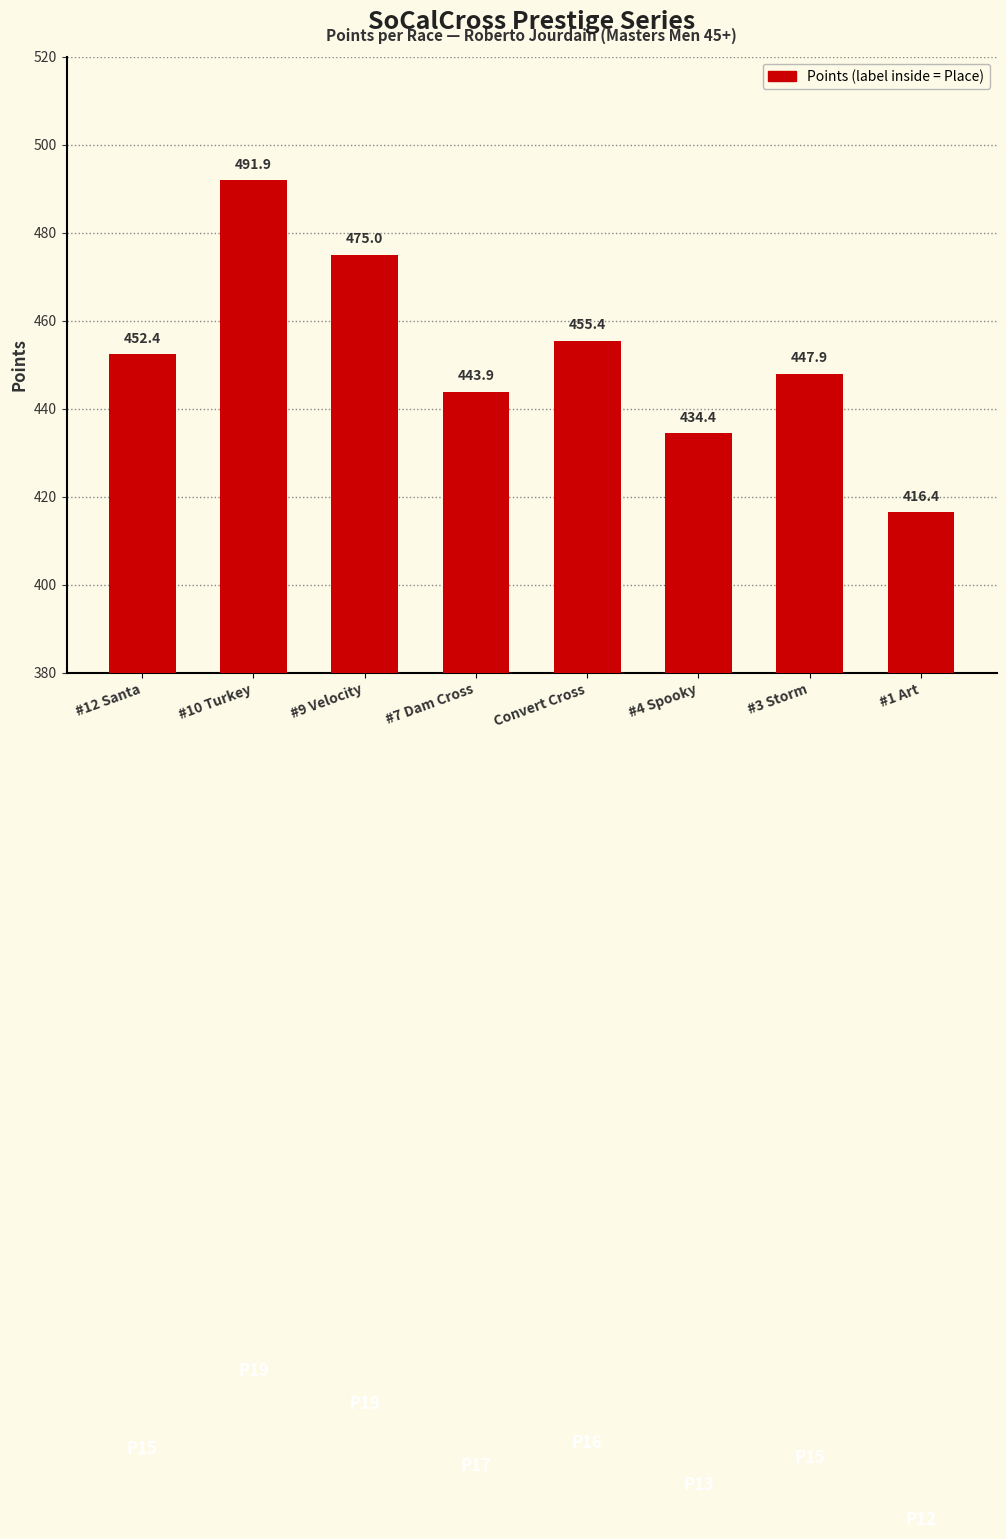

At which label does the data first exceed 452?

#12 Santa